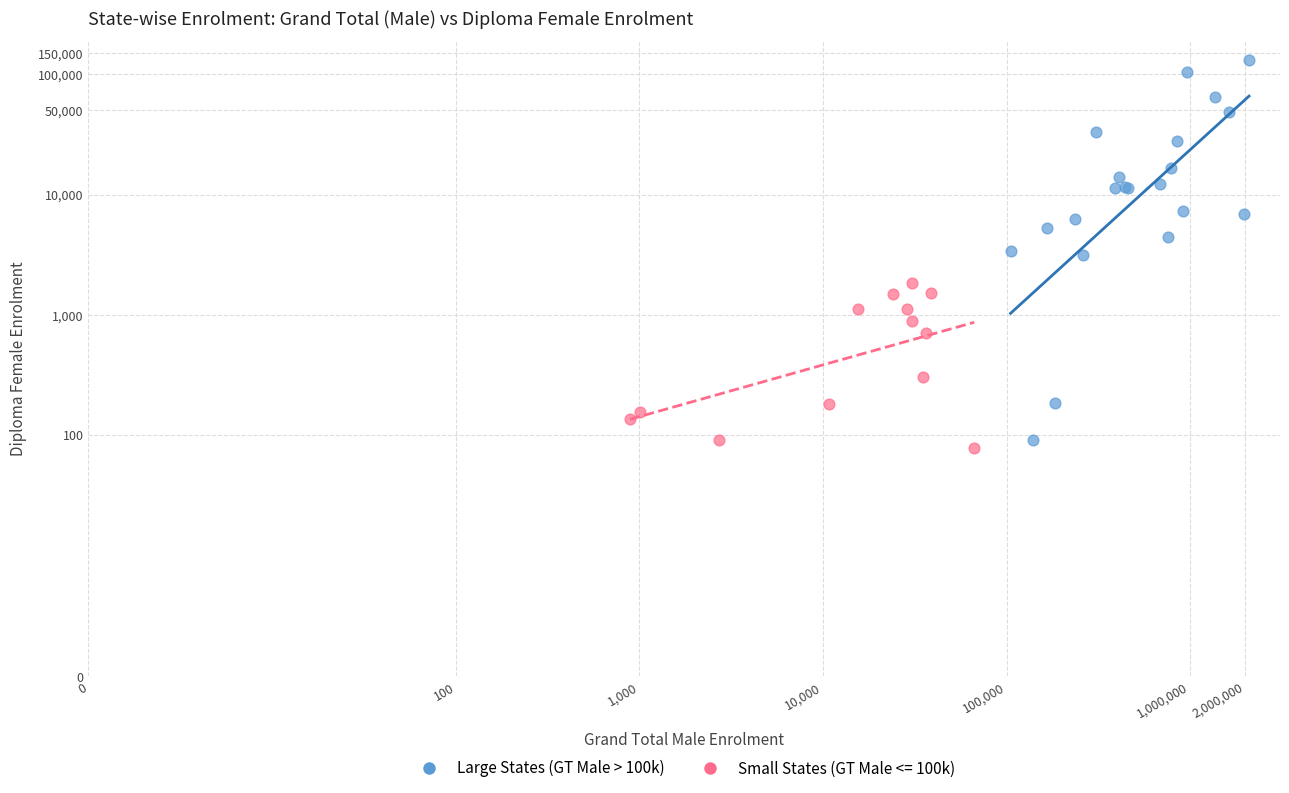

What are all the series names shown in the legend?

Large States (GT Male > 100k), Small States (GT Male <= 100k)